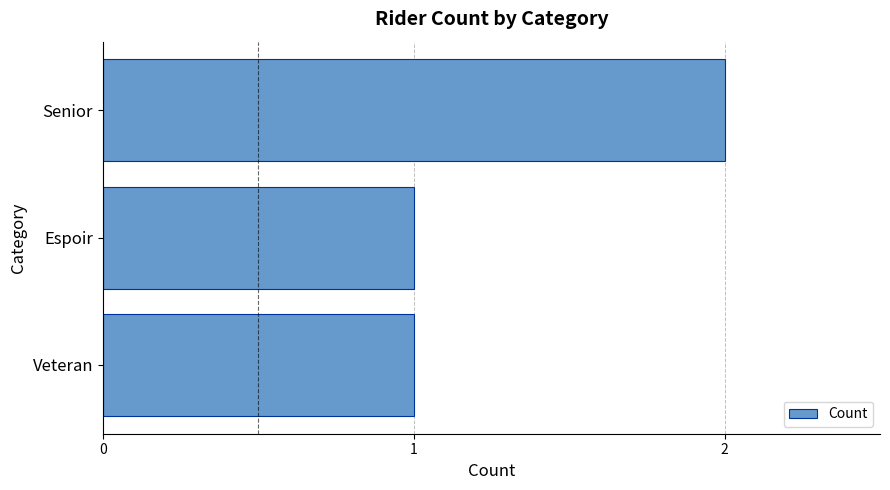

What is the smallest value displayed?

1